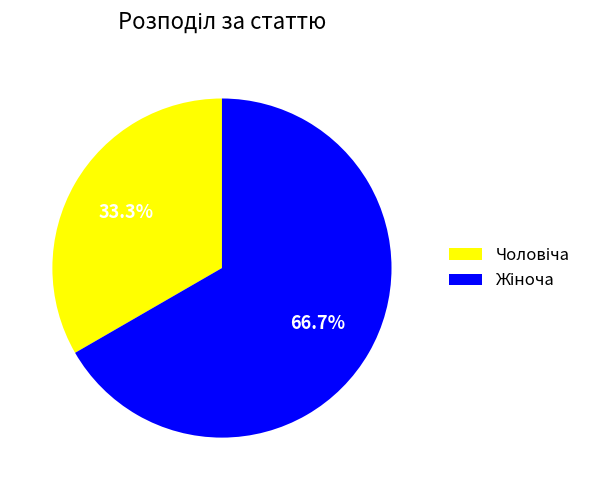

Does any single category account for the majority?

Yes